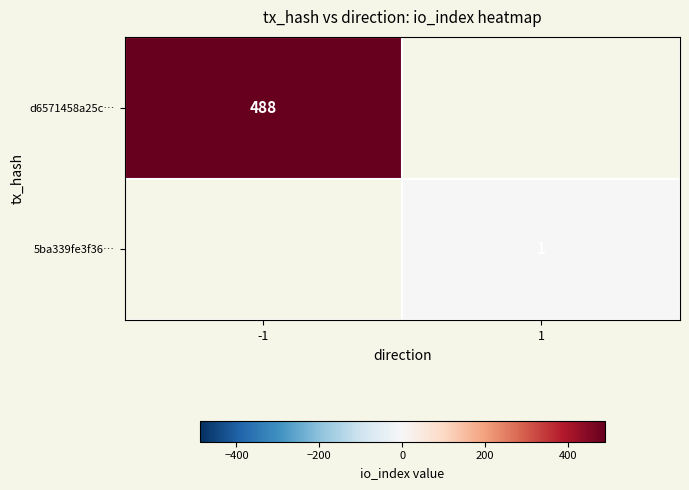

At how many categories does at least one series exceed 129?

1